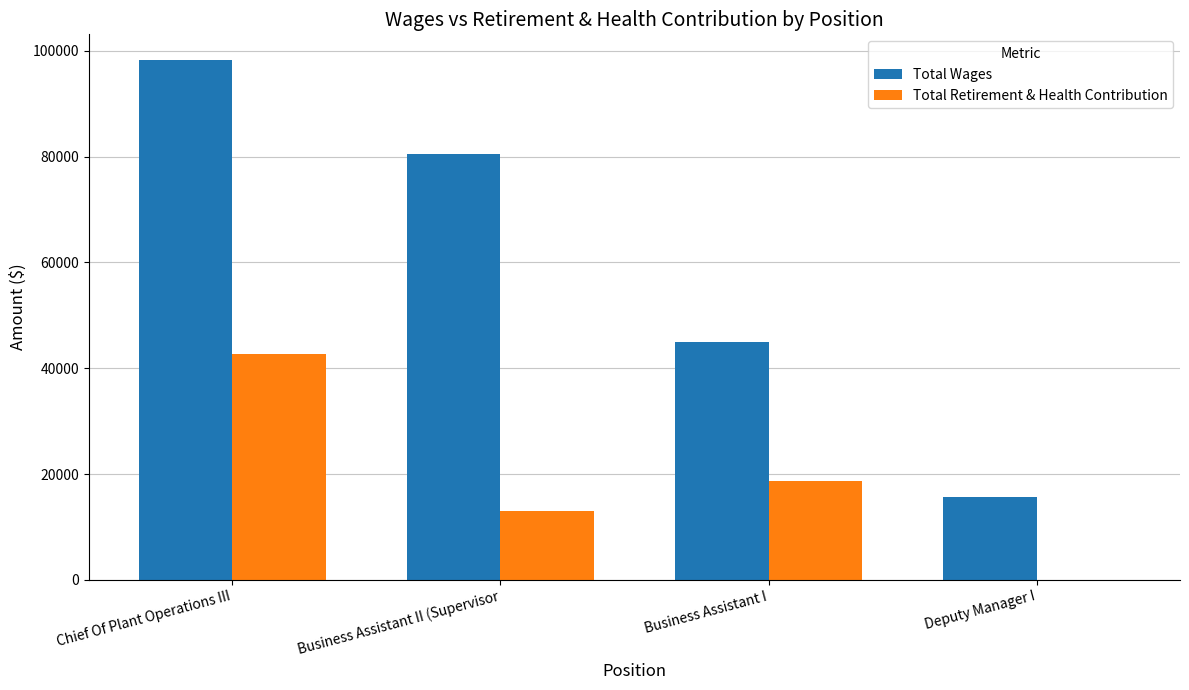

Between Chief Of Plant Operations III and Business Assistant II (Supervisor, which series saw the biggest shift?

Total Retirement & Health Contribution